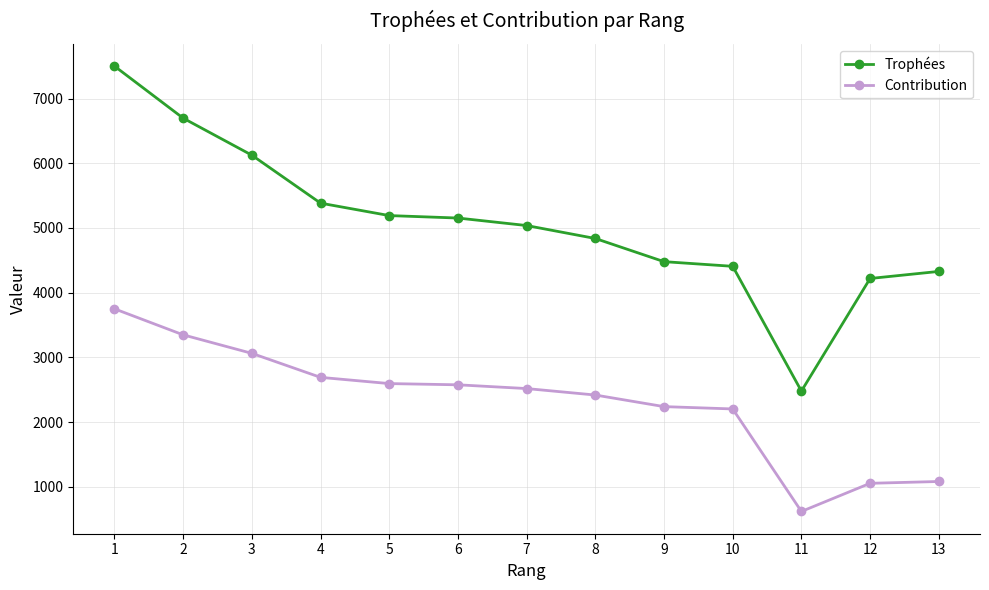

True or false: Trophées and Contribution intersect in this chart.

False